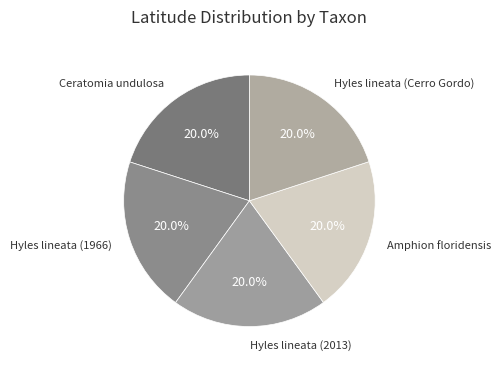

The Hyles lineata (Cerro Gordo) slice represents 32% of the pie. True or false?

False